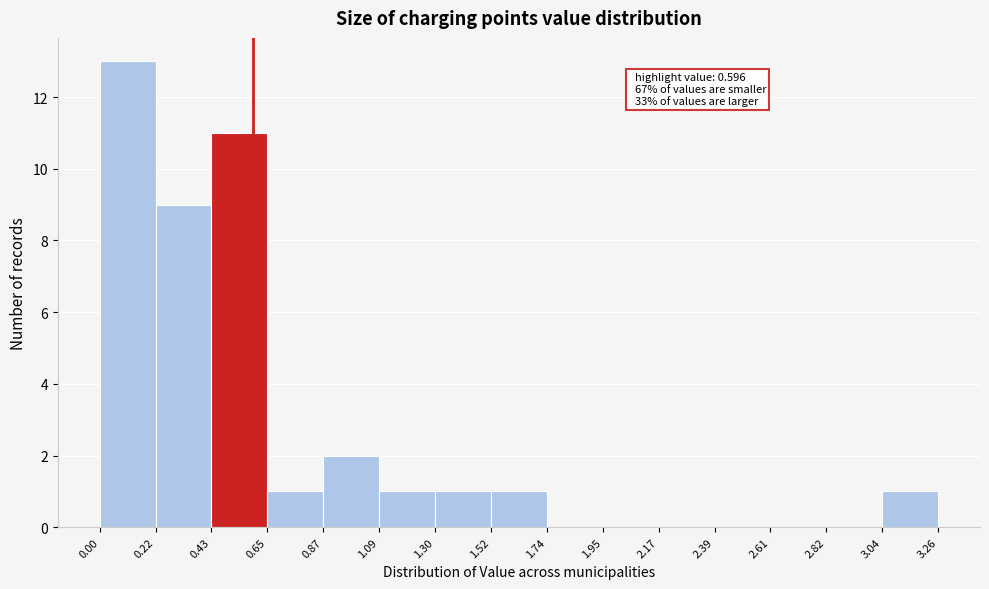

Which range on the x-axis has the tallest bar?

0.00 to 0.22